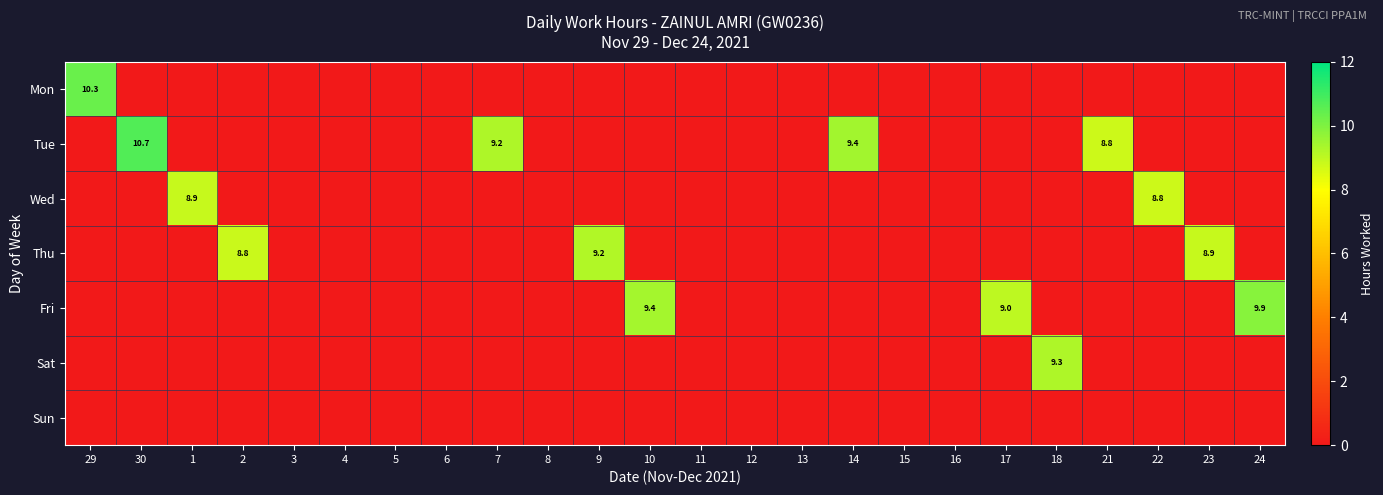

At which category does the chart reach its peak across all series?

30